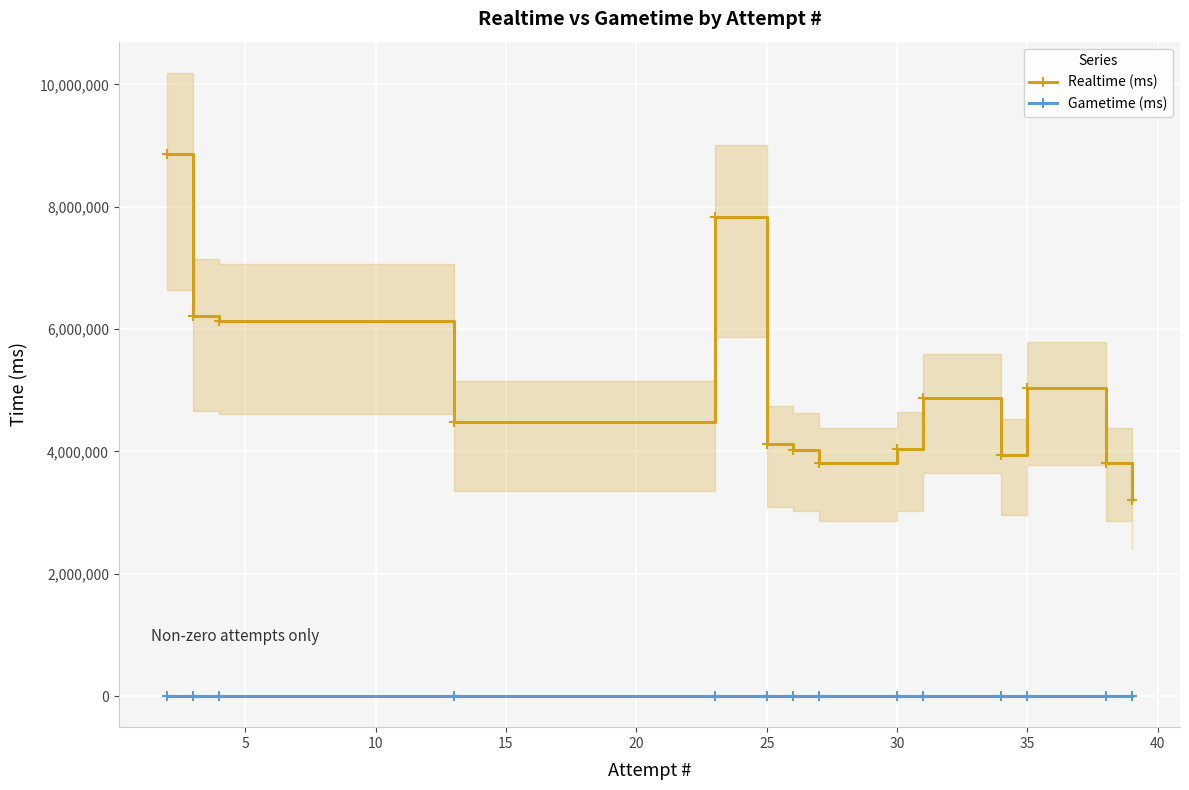

Count the number of categories in the chart.

14